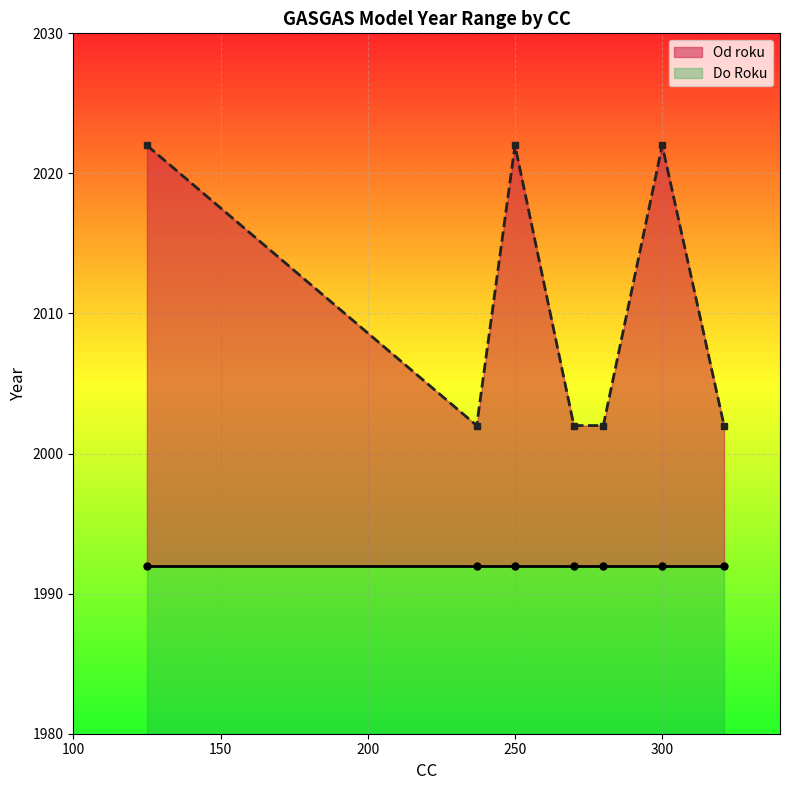

Where is Od roku nearest to the value 1997?

125